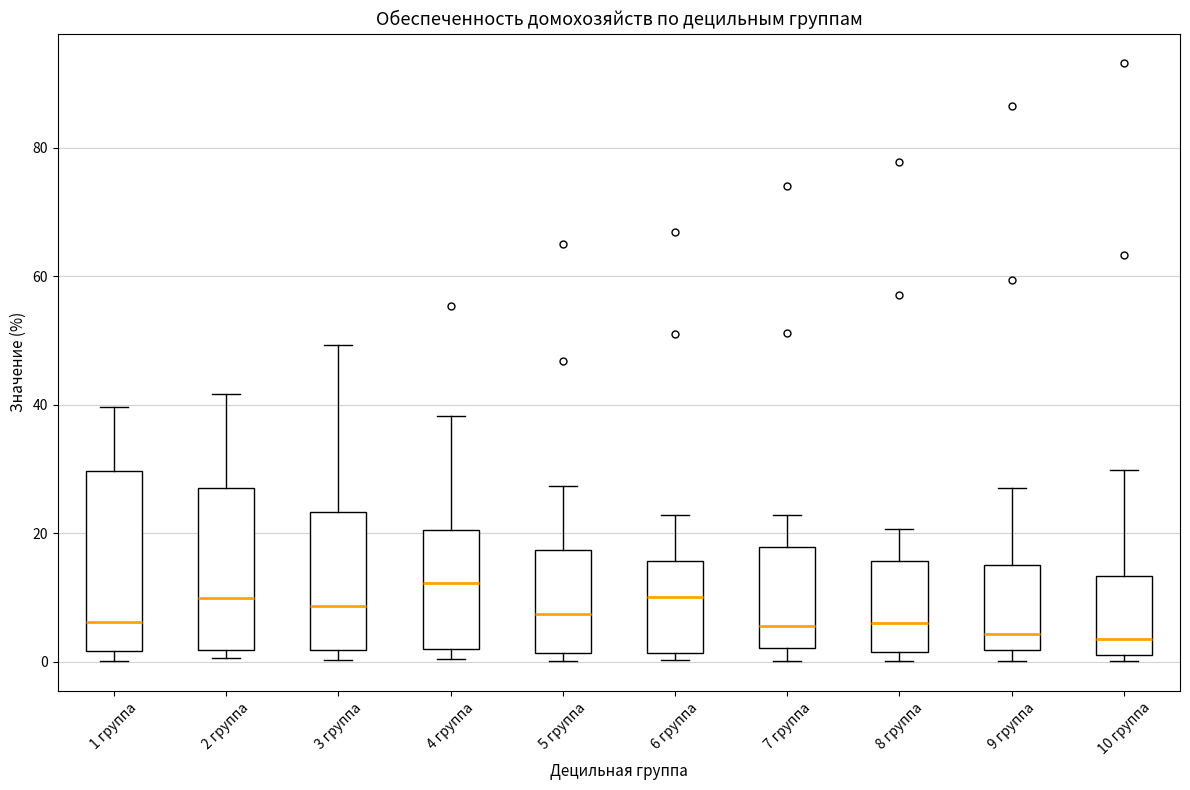

Where is the lower edge of the box for 6 группа on the y-axis? The values are not printed on the chart, so give them approximately, as read against the axis.

2